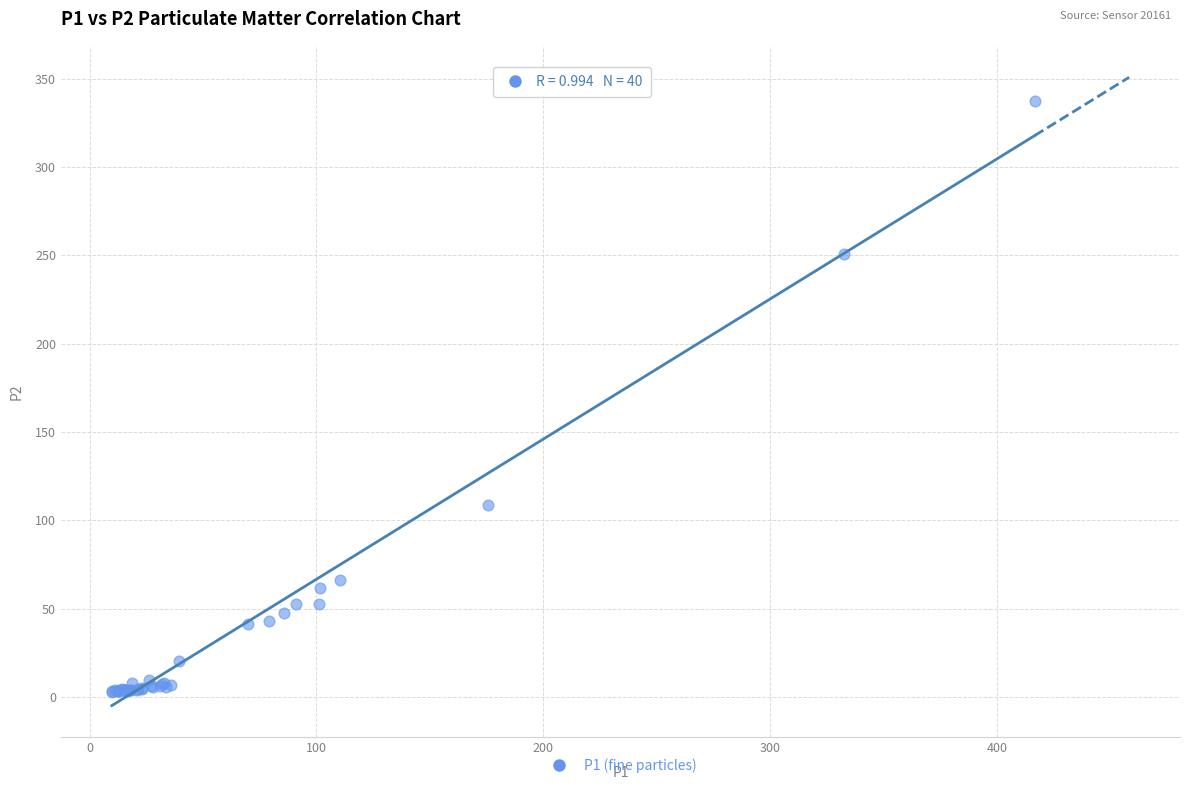

What Y value in the scatter plot is closest to 170?

108.9